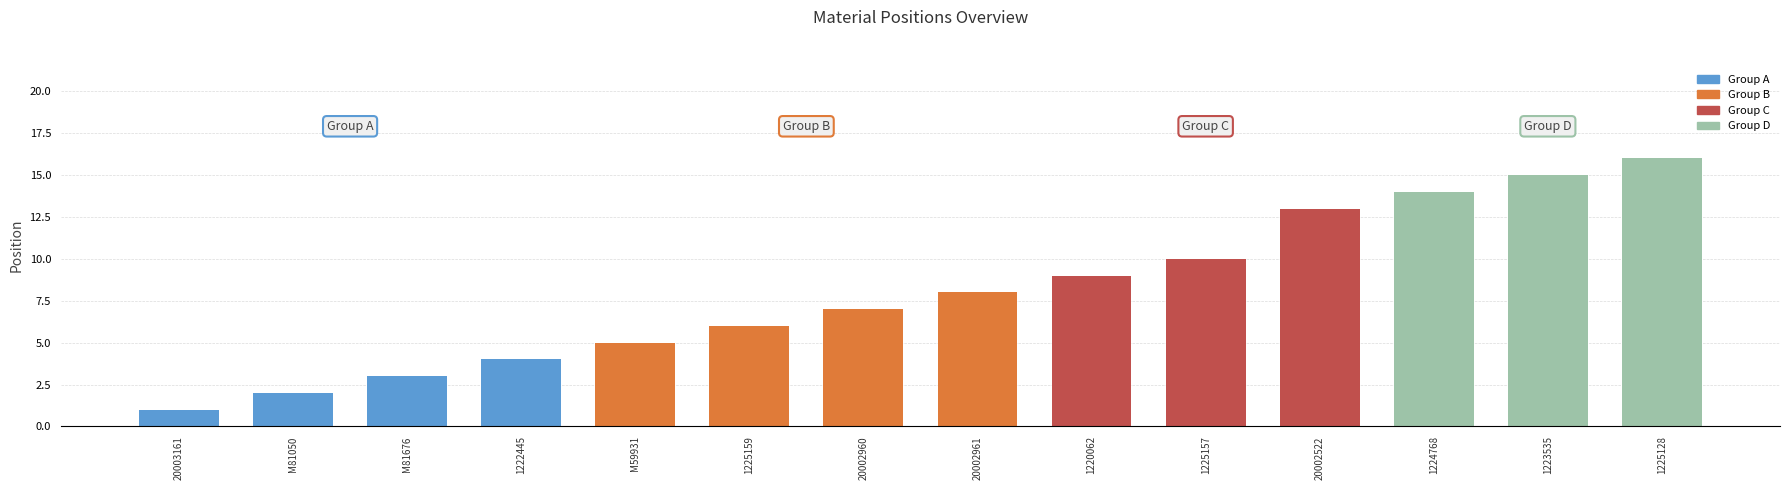

What is the approximate value at 20002960?

7